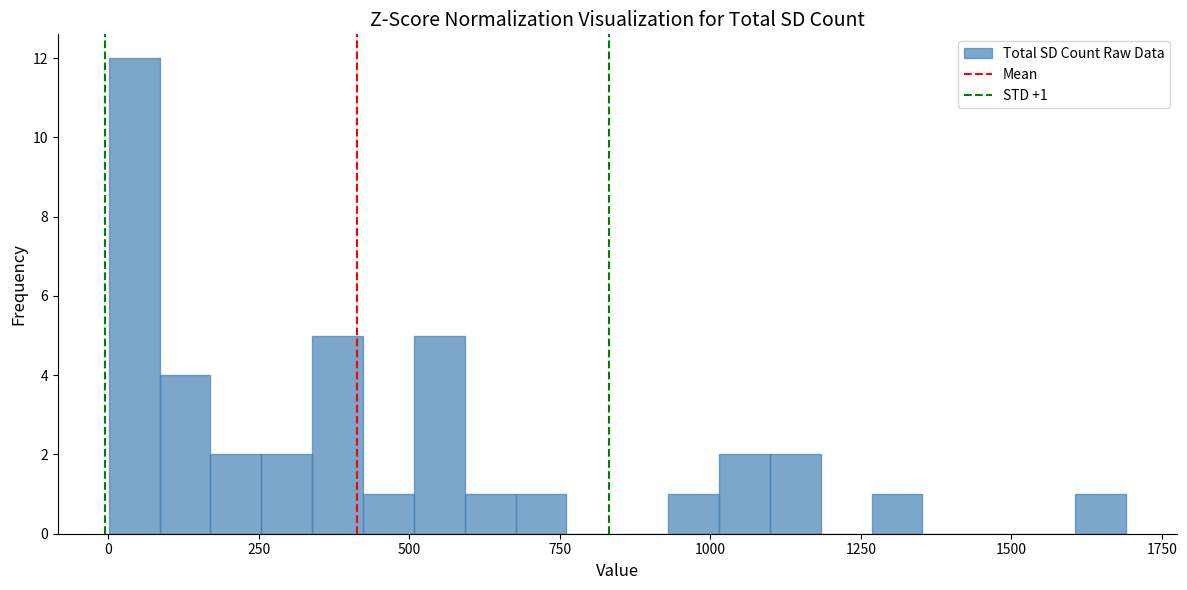

Read against the x-axis, roughly where is the centre of the tallest bar?

50